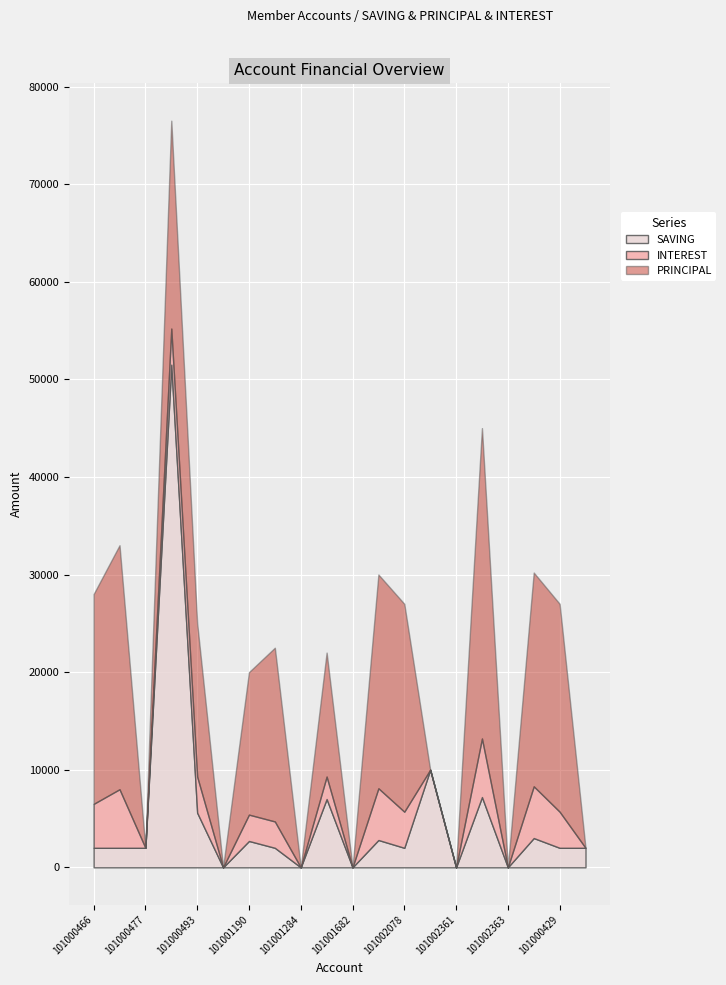

The SAVING series shows 2689 at 101000493. True or false?

False